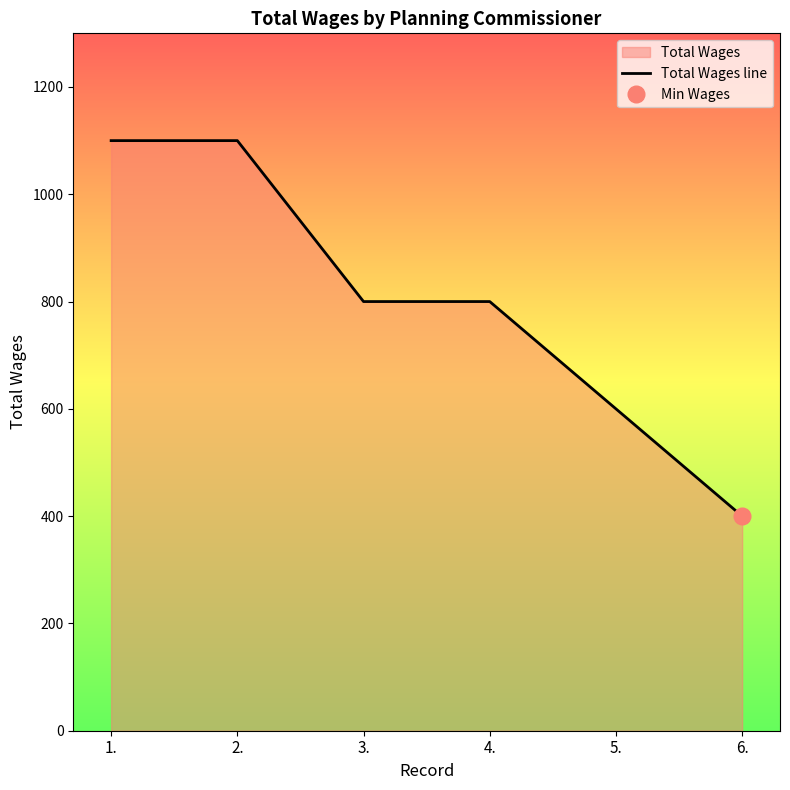

What is the lowest value of the Total Wages line series?

400